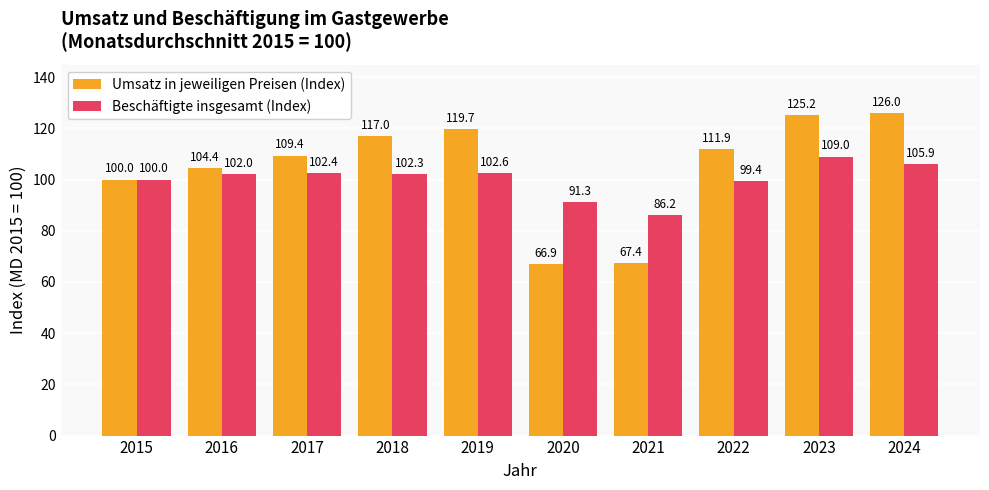

What is the difference between the maximum and minimum values in the Beschäftigte insgesamt (Index) series?

22.8